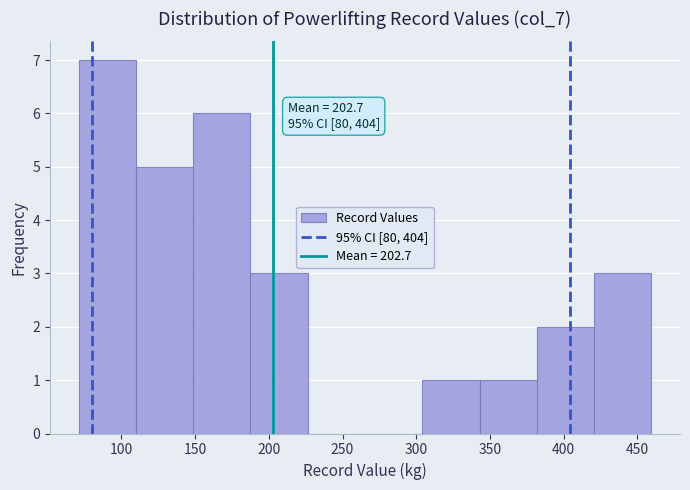

Over which range of the x-axis is the bar tallest?

70 to 110